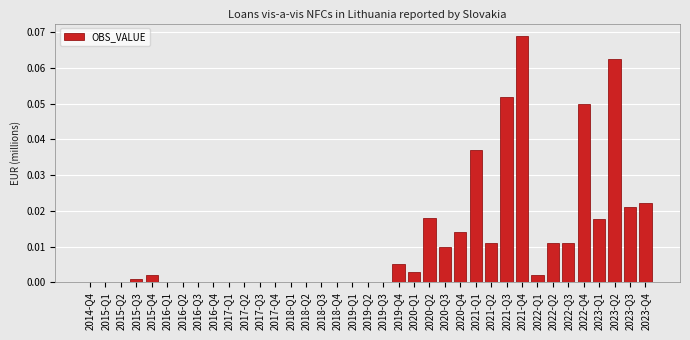

What is the sum of all values?

0.4